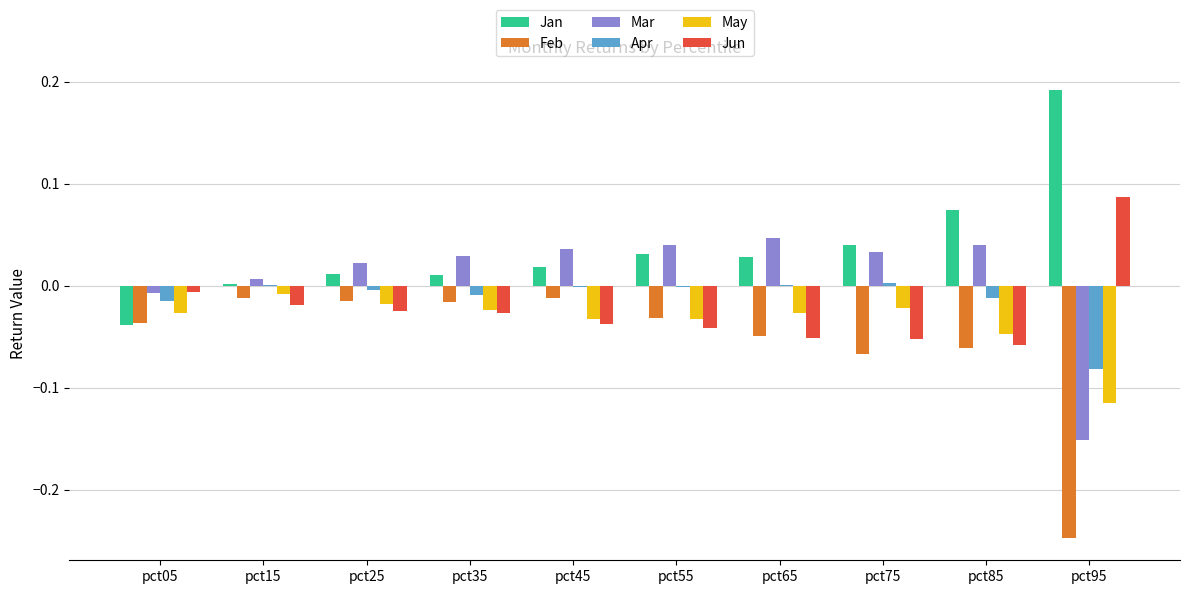

Which category has the highest value across all series?

pct95